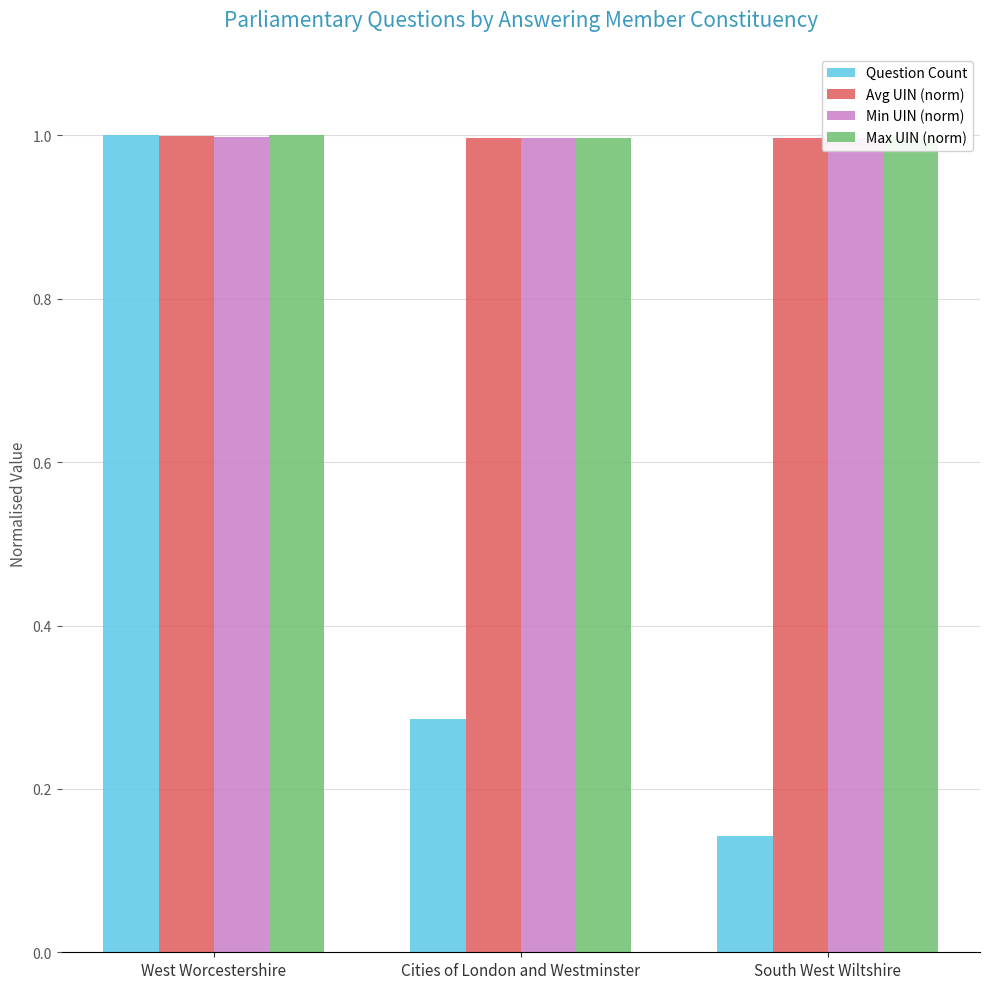

What is the value of the Min UIN (norm) bar at the 3rd from the left?

1.0